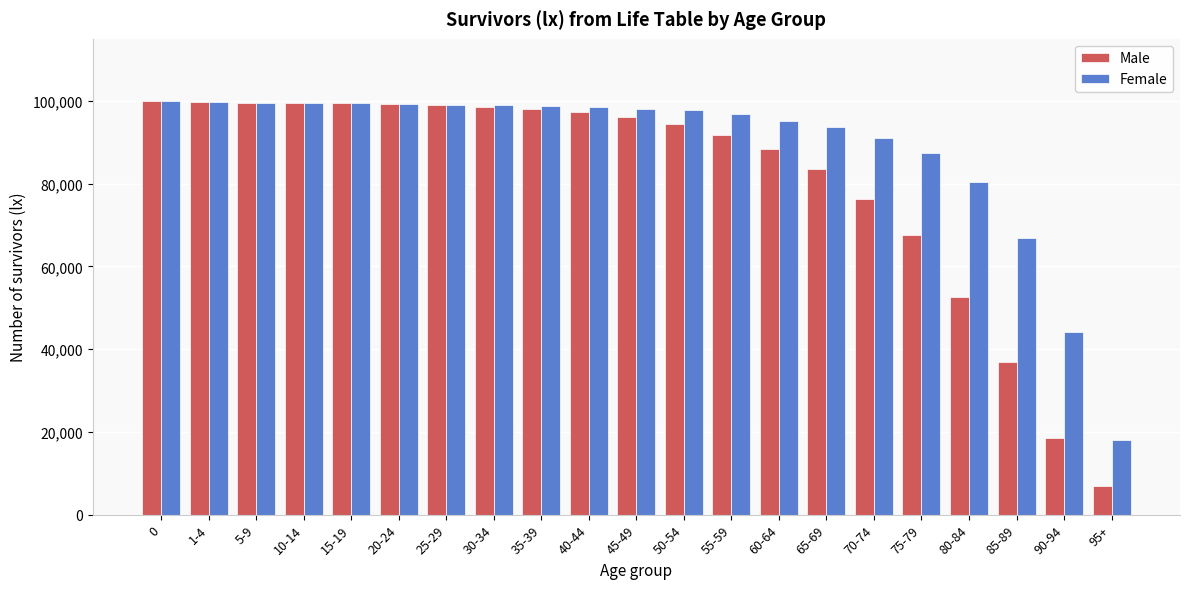

Read the Male value at 90-94.

18431